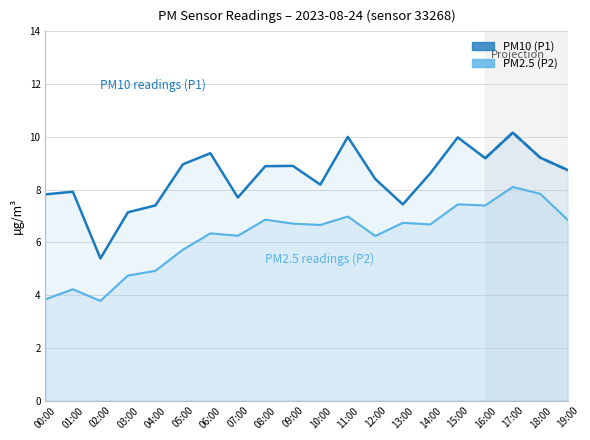

Which category has the lowest value in the PM10 (P1) series?

02:00